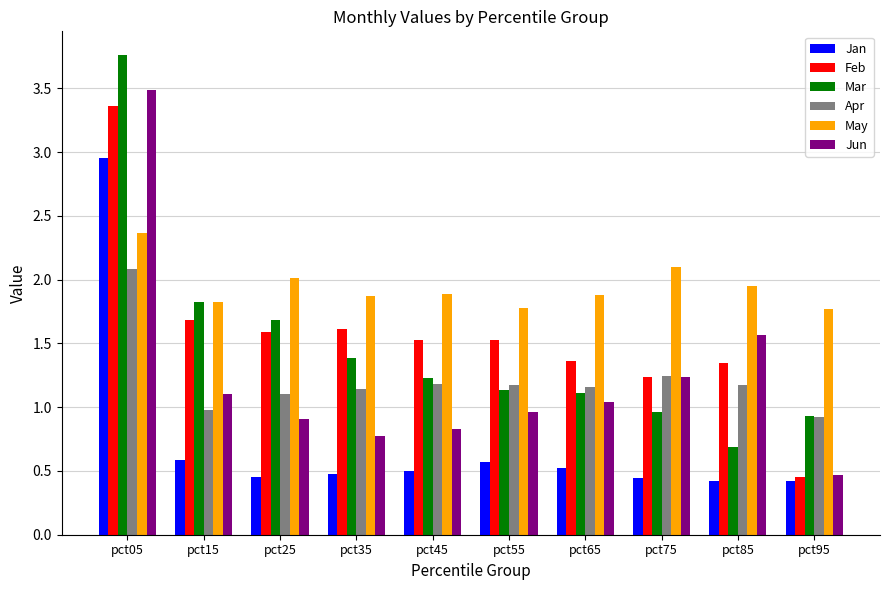

What is the difference between the maximum and second lowest values in the May series?

0.6